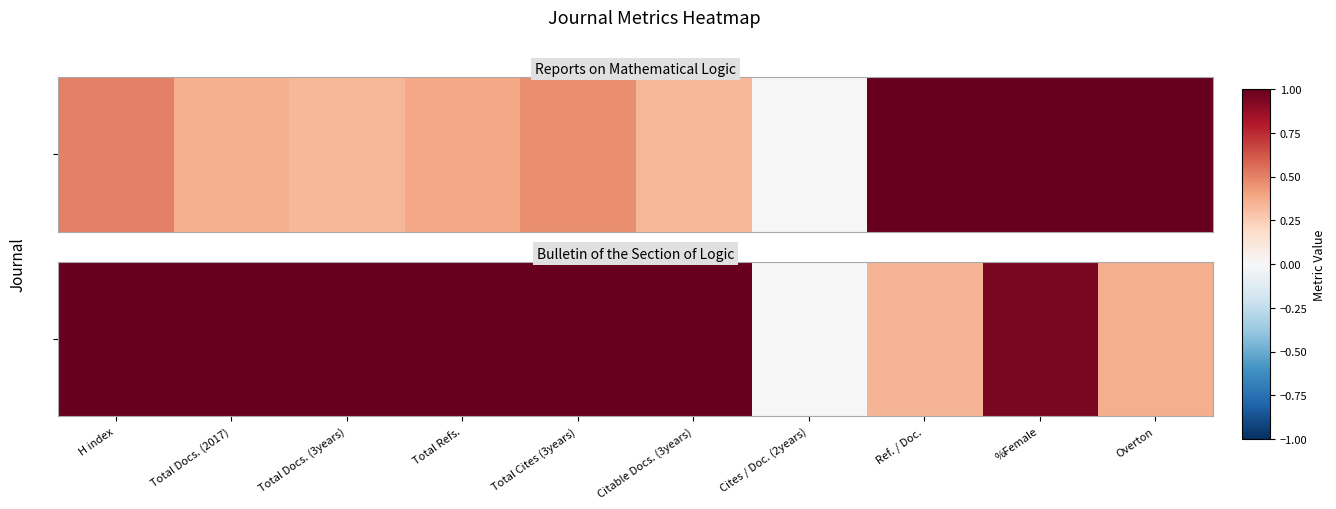

List the labels in order of value, smallest first.

Cites / Doc. (2years), Ref. / Doc., Overton, %Female, H index, Total Docs. (2017), Total Docs. (3years), Total Refs., Total Cites (3years), Citable Docs. (3years)